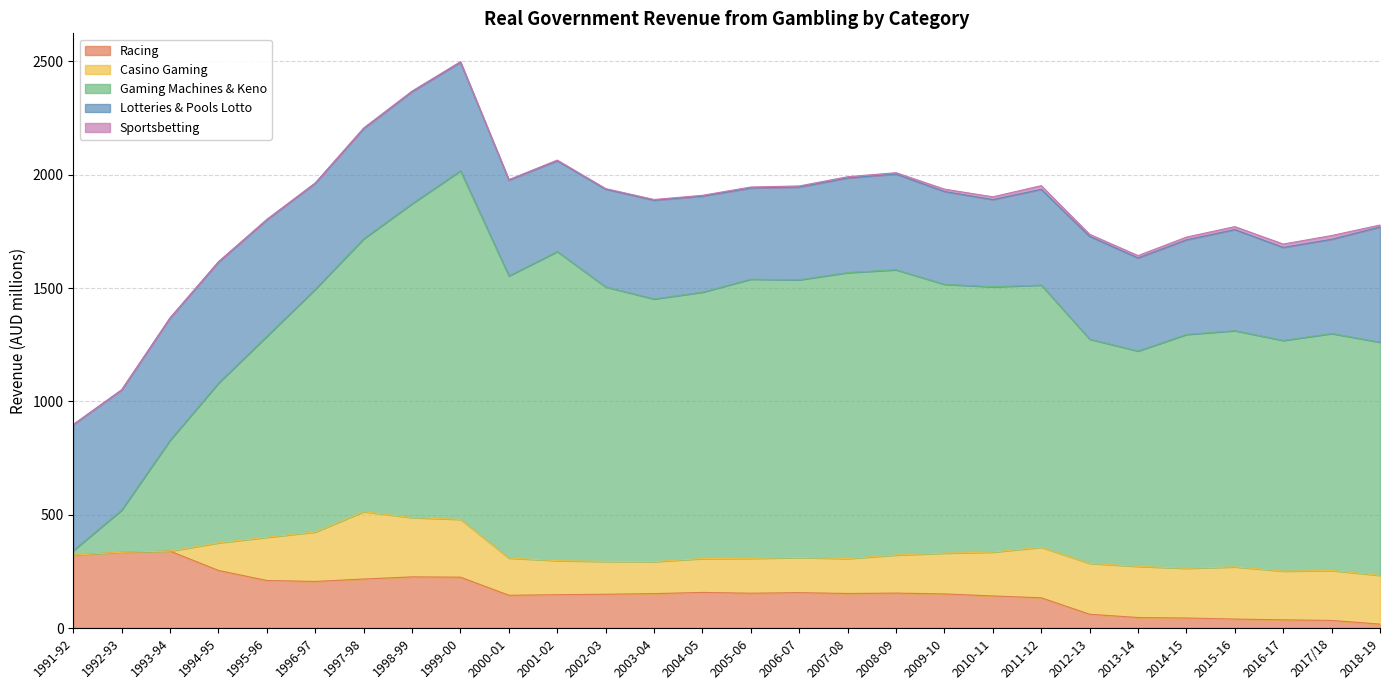

How many interior local valleys does the Racing series have?

4